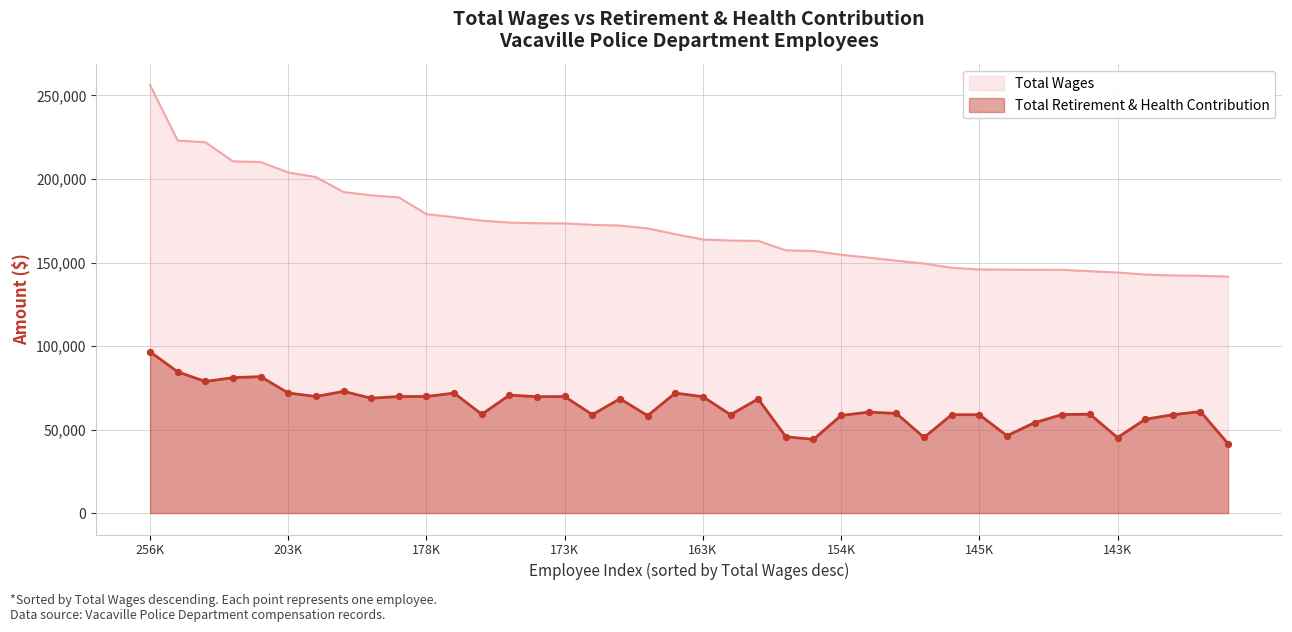

What are all the series names shown in the legend?

Total Wages, Total Retirement & Health Contribution